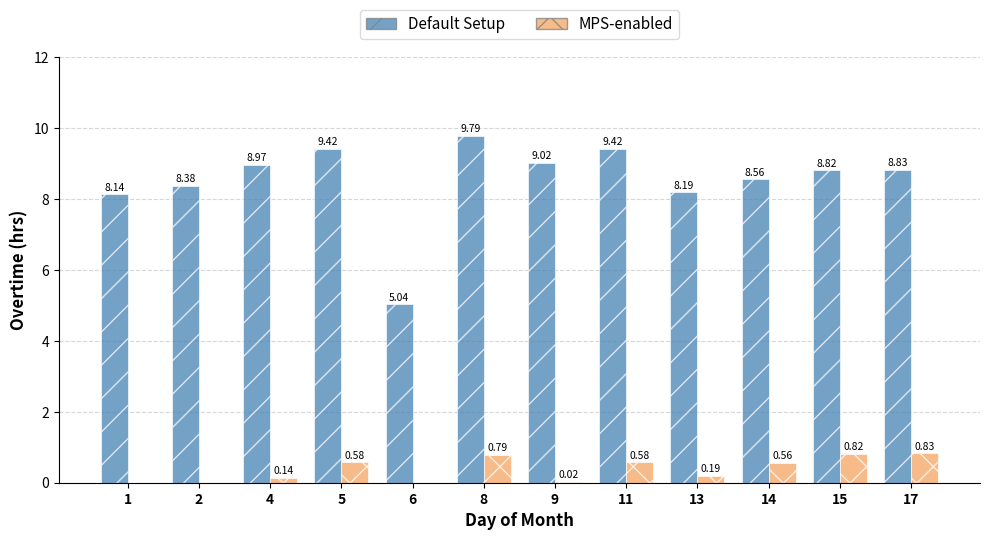

Count the number of categories in the chart.

12